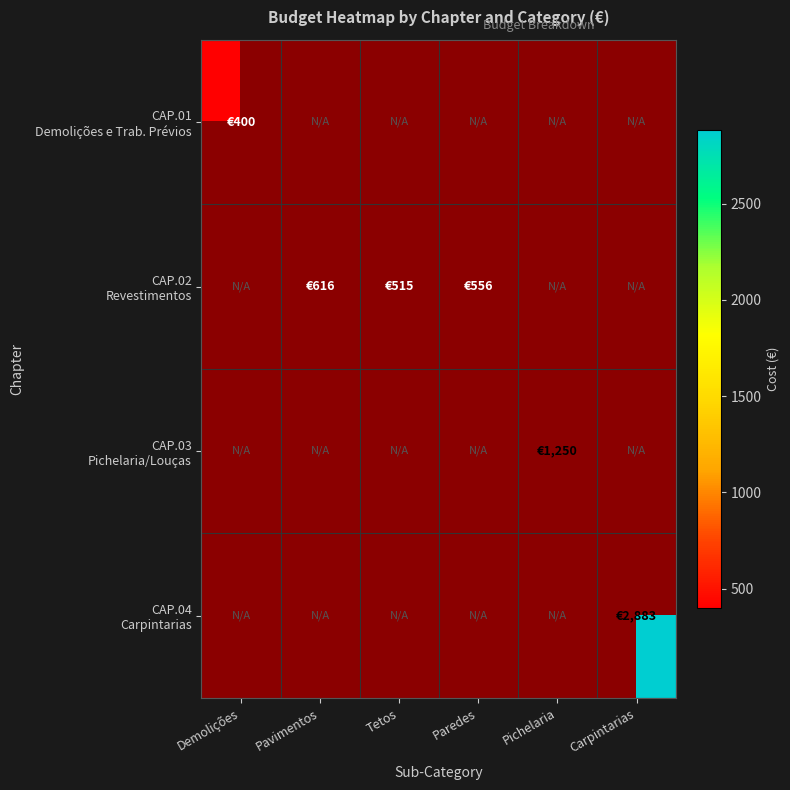

Is the value of CAP.02 Revestimentos at Carpintarias greater than the value of CAP.03 Pichelaria/Louças at Pavimentos?

No